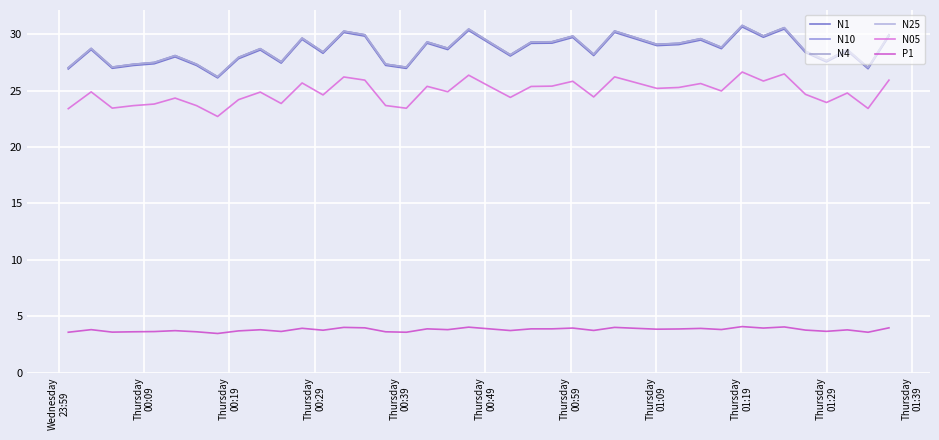

True or false: P1 and N10 cross at least once.

False